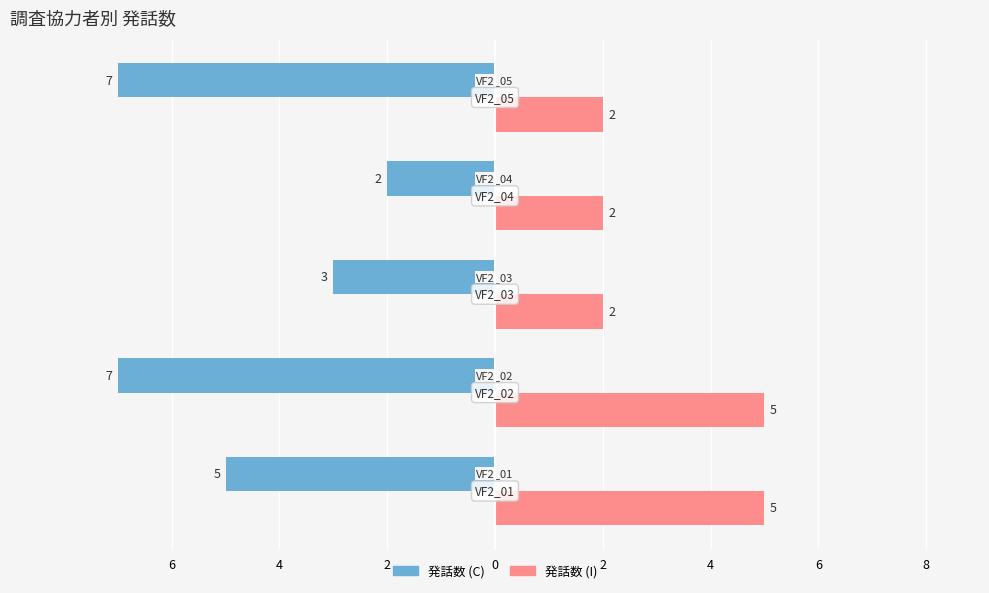

What are all the series names shown in the legend?

発話数 (C), 発話数 (I)